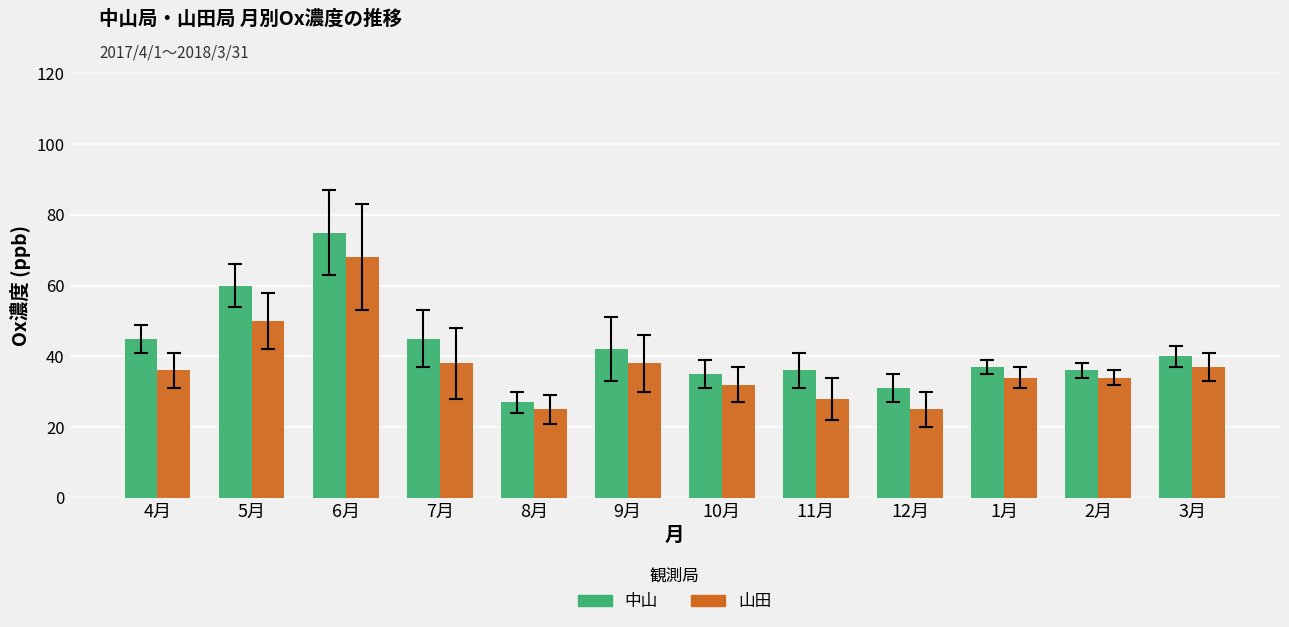

What is the highest value of the 山田 series?

68